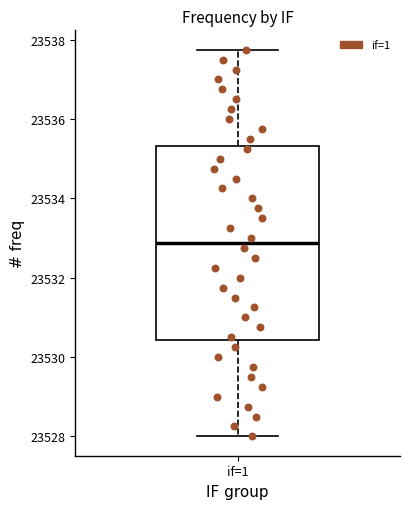

Where is the lower edge of the box for if=1 on the y-axis? The values are not printed on the chart, so give them approximately, as read against the axis.

23530.4